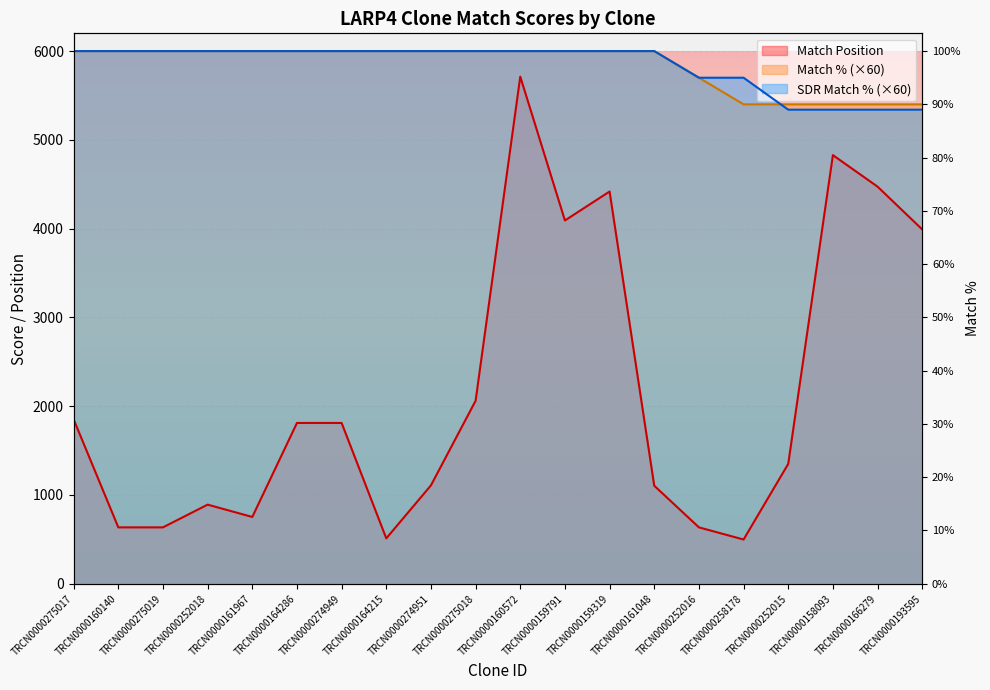

True or false: SDR Match % and Match % cross at least once.

True